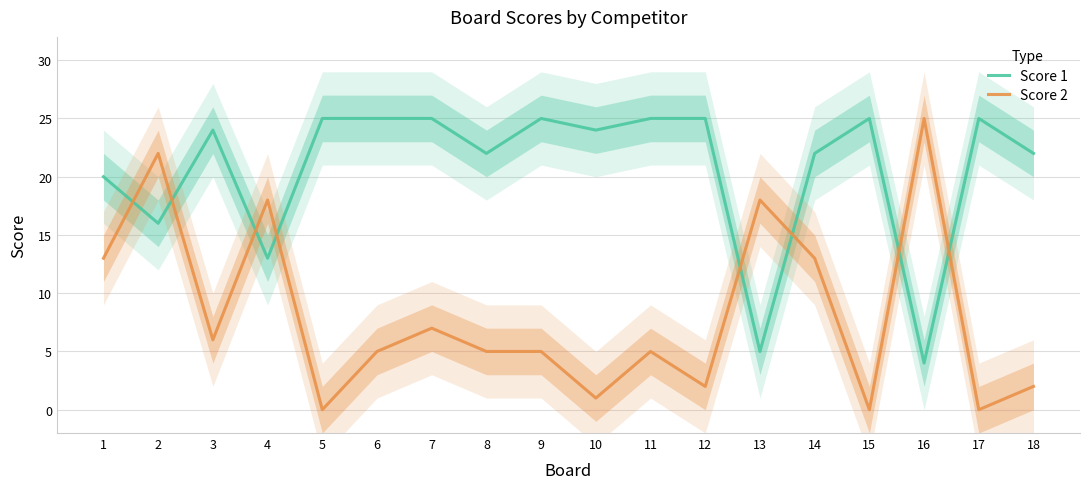

Which series changed the most between 3 and 15?

Score 2